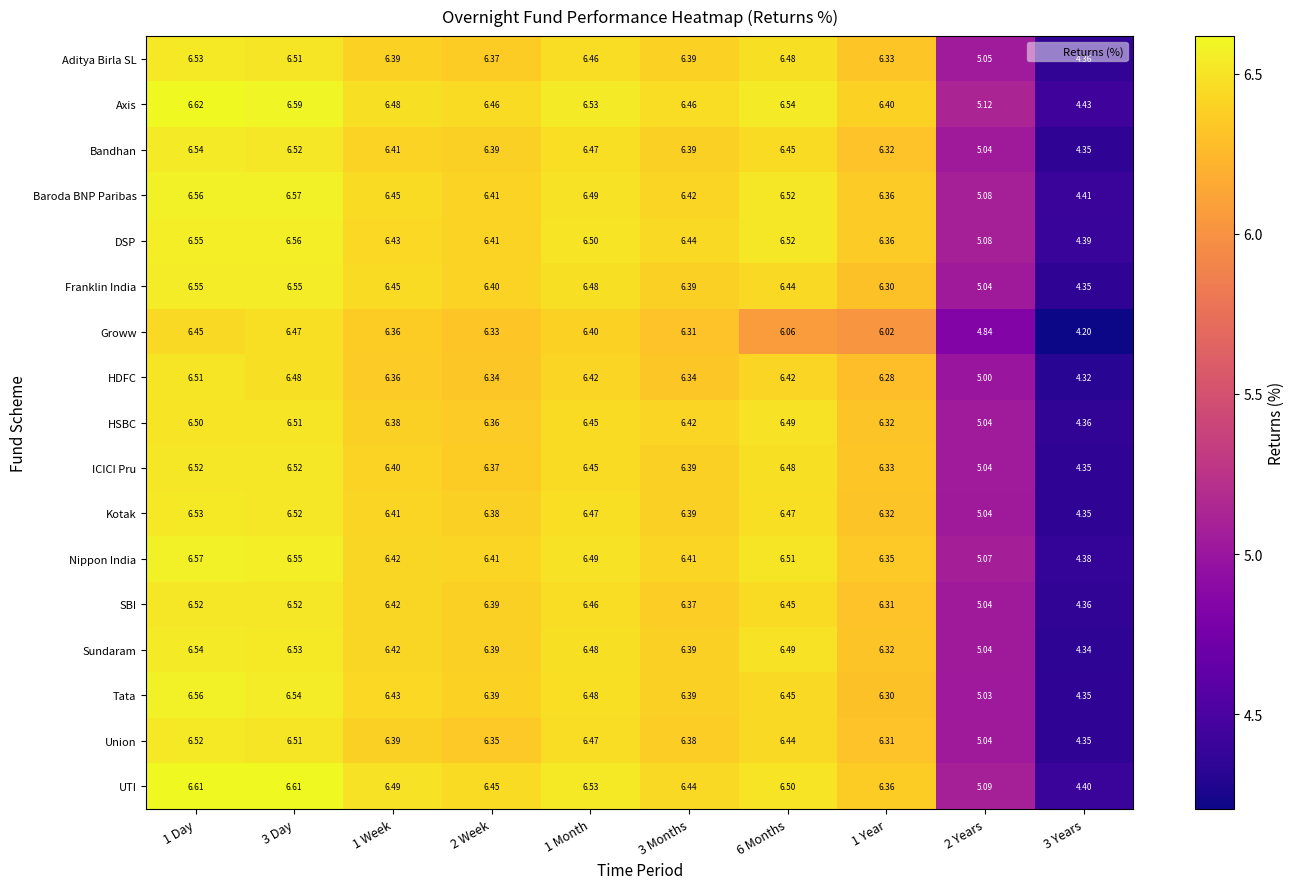

Which series has the widest spread of values?

Groww